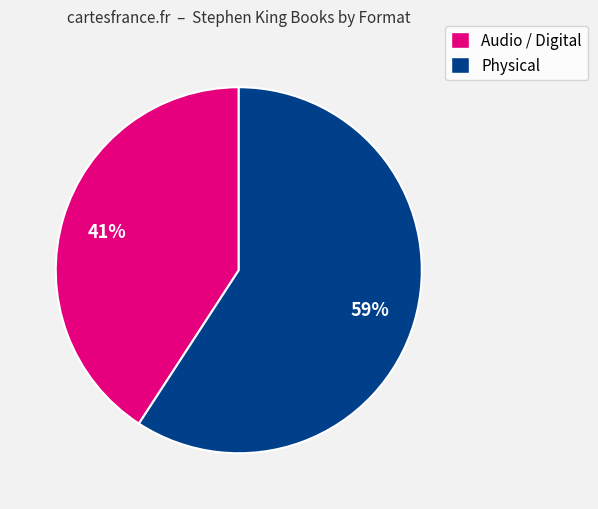

Which slice is the largest?

Physical